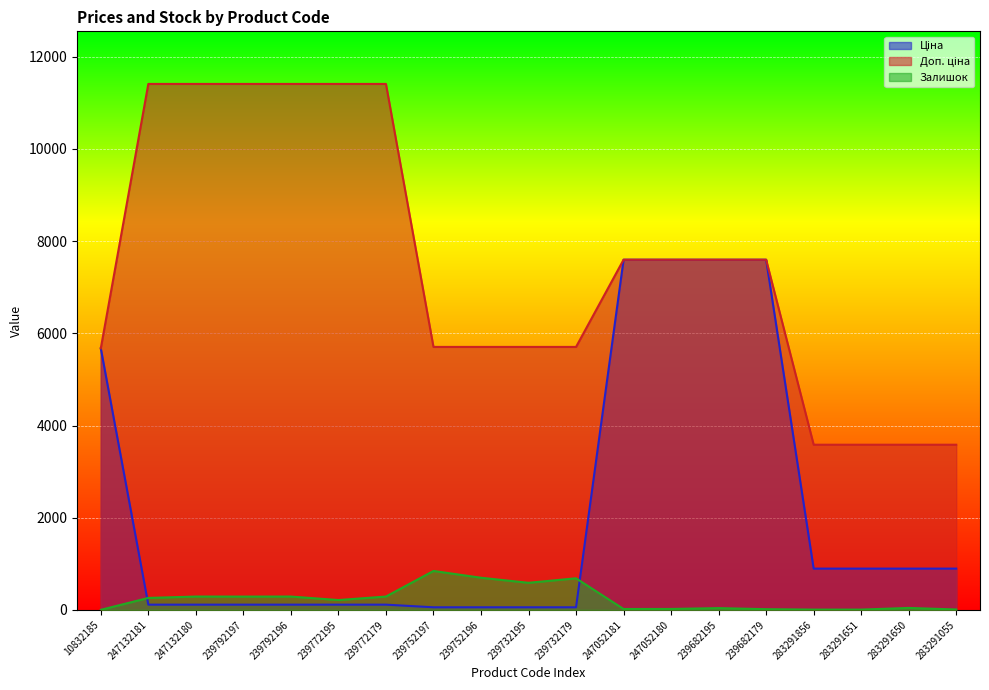

What is the sum of the Залишок values at 239772179 and 239792196?

580.0